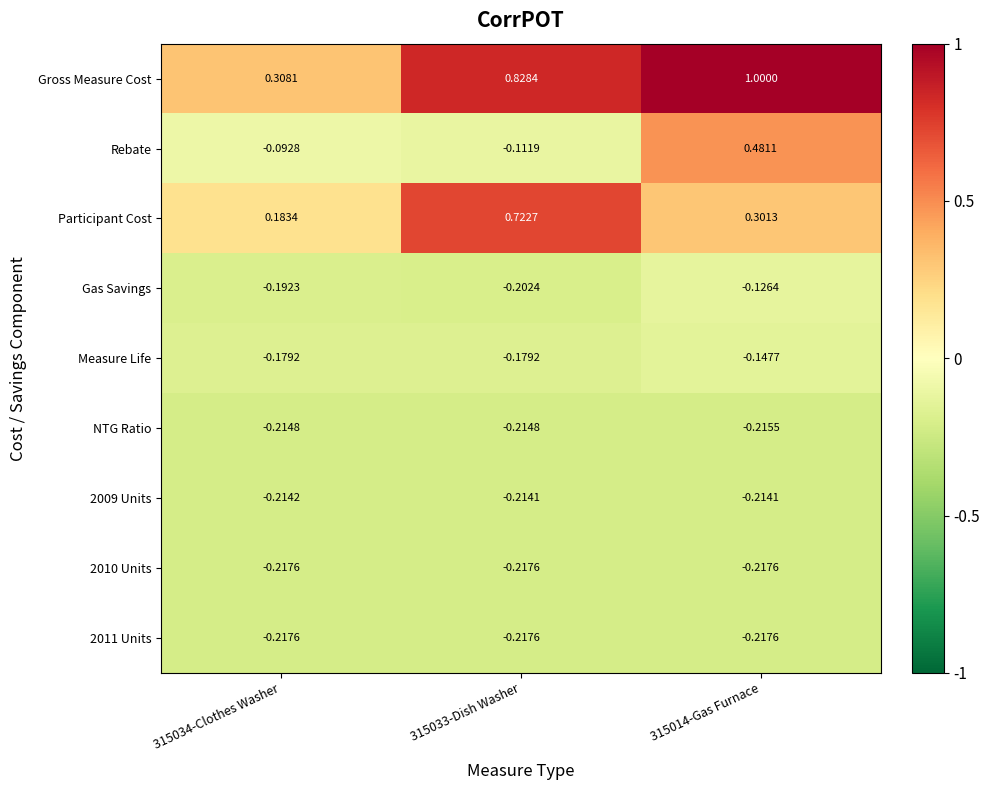

Count the number of data series in this chart.

9